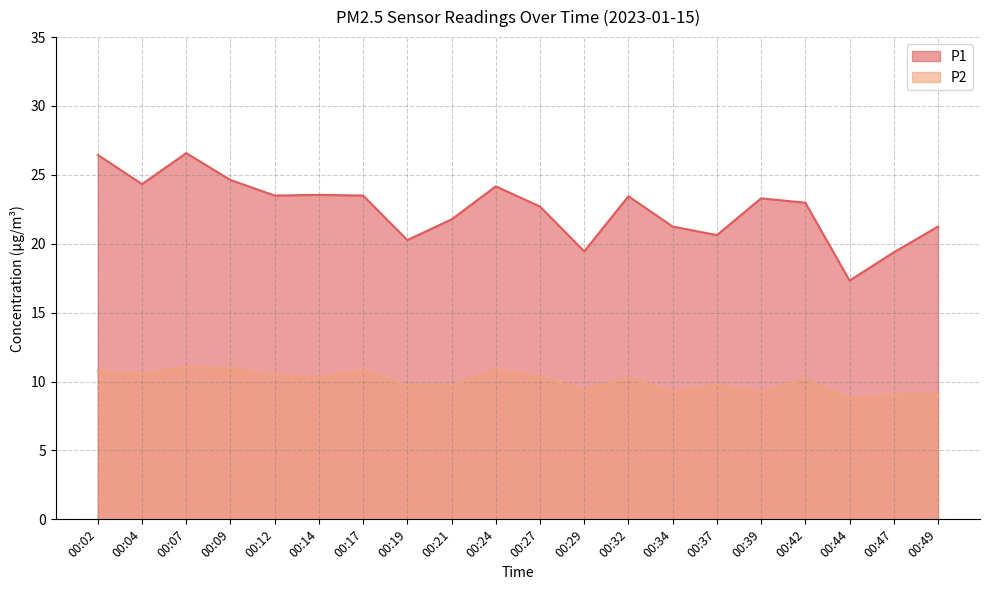

Is the value of P2 at 00:34 greater than the value of P1 at 00:14?

No